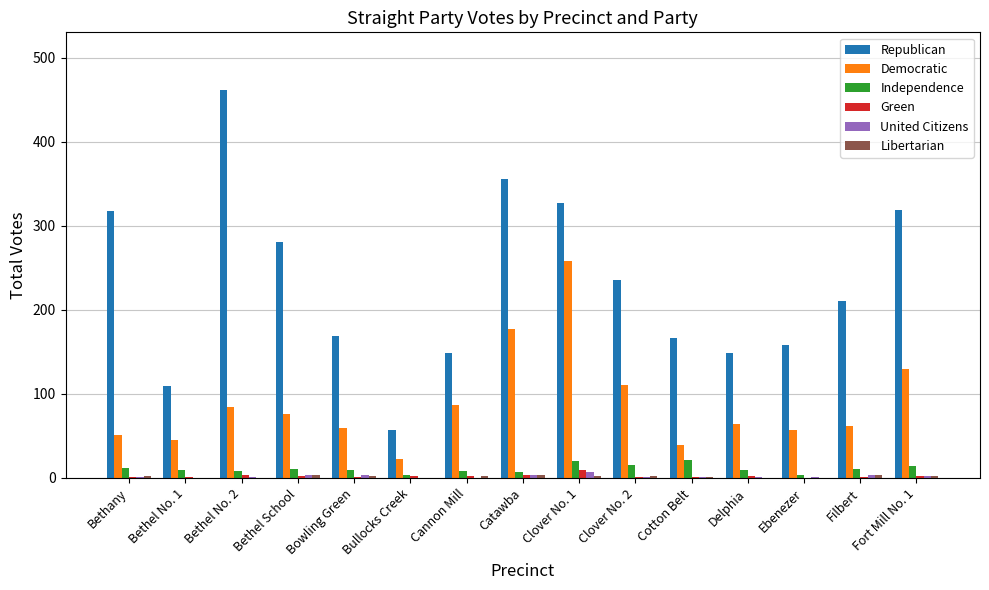

What is the difference between the Democratic values at Bethel No. 1 and Bethany?

6